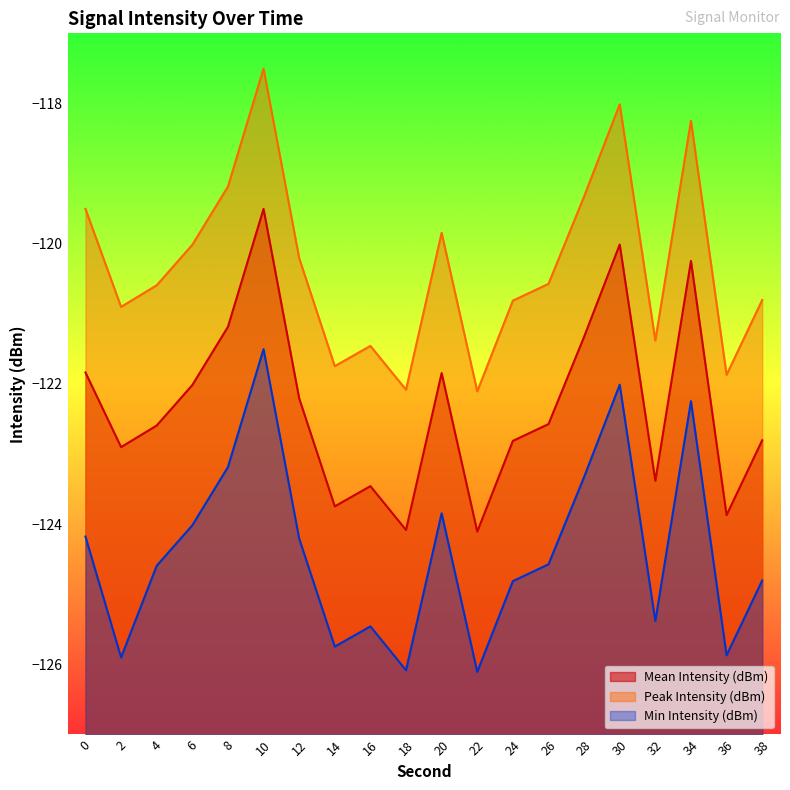

At which label is Peak Intensity (dBm) closest to -119?

8